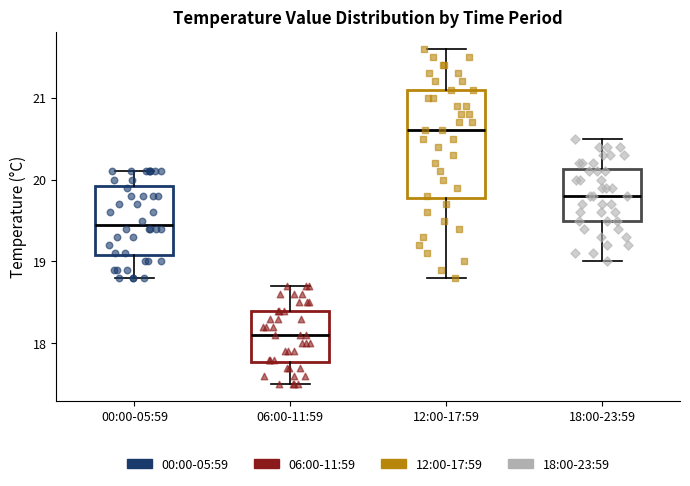

Which box has the highest median line?

12:00-17:59